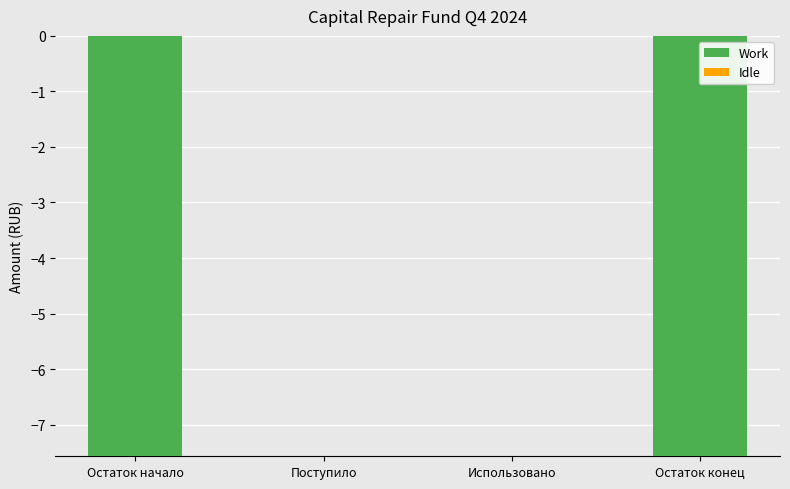

True or false: the data shows 0.0 at Поступило.

True